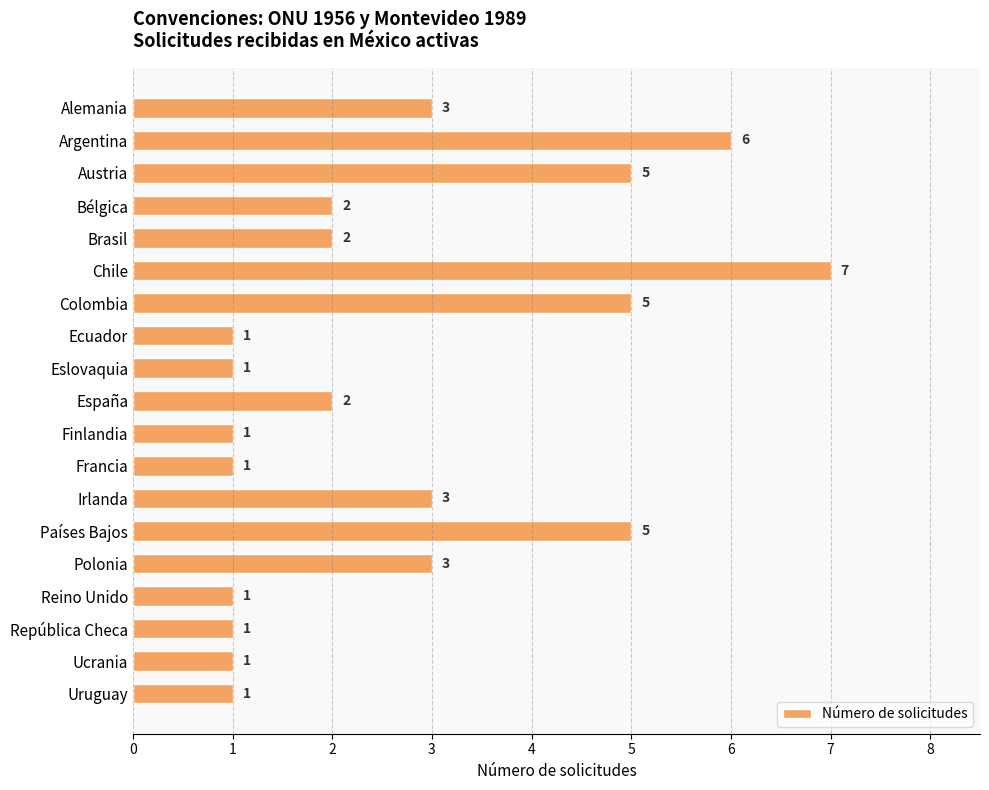

The chart shows a value of 1 at República Checa. True or false?

True